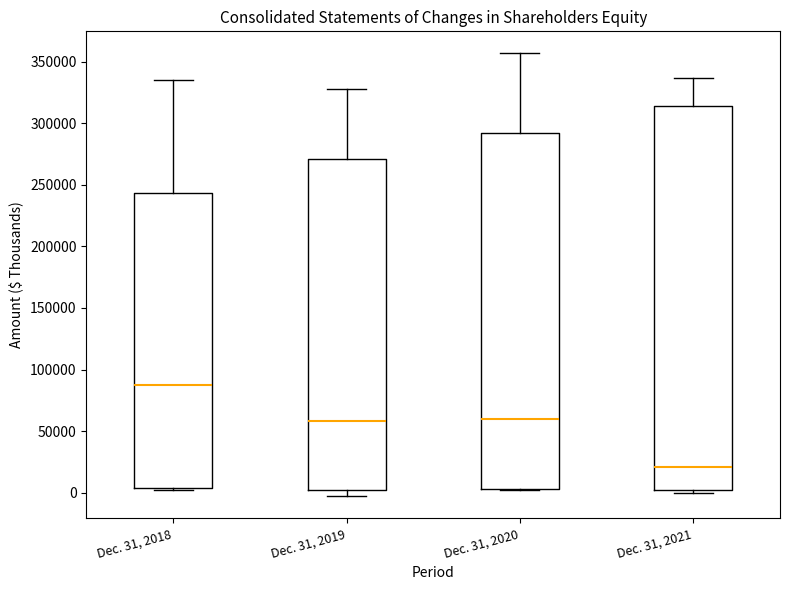

Where is the upper edge of the box for Dec. 31, 2019 on the y-axis? The values are not printed on the chart, so give them approximately, as read against the axis.

270000